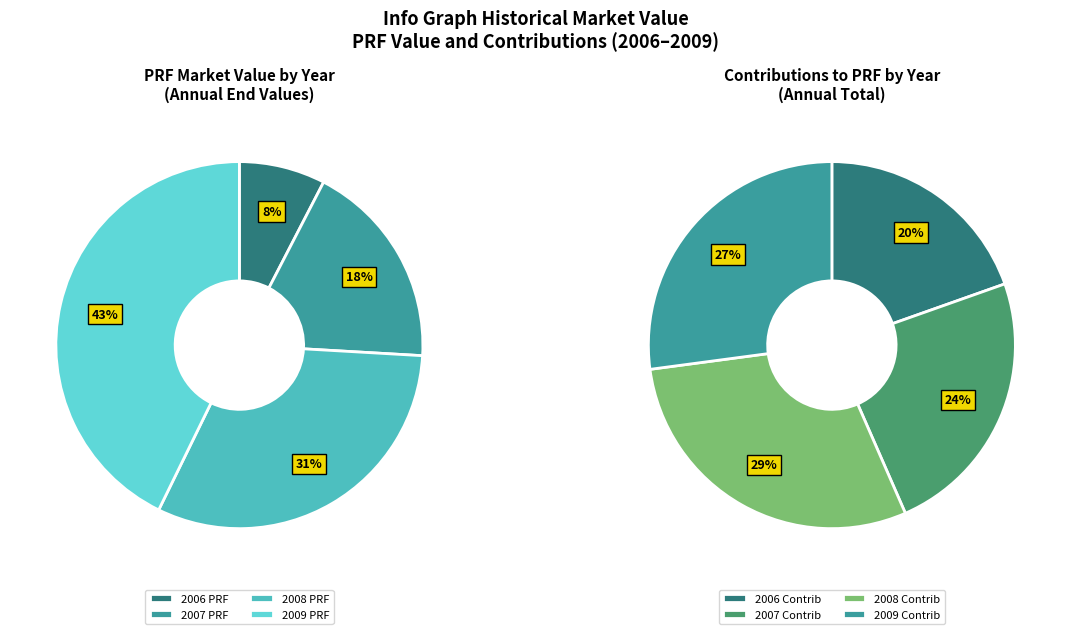

True or false: 2011 accounts for 15% of the total.

False